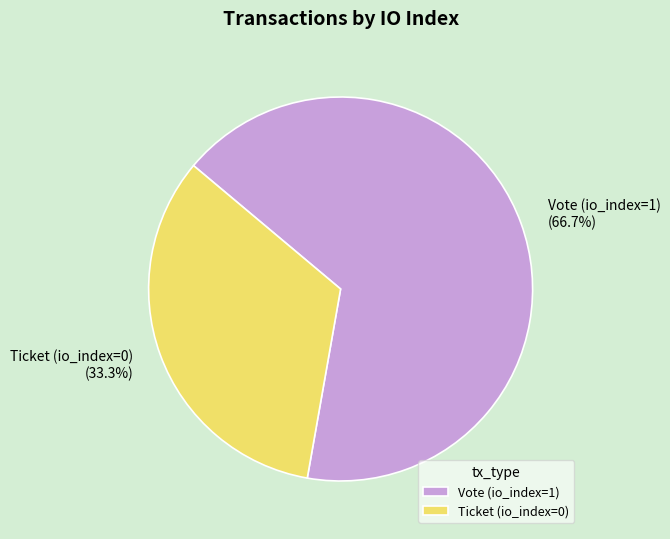

Between Vote (io_index=1) and Ticket (io_index=0), which is larger?

Vote (io_index=1)